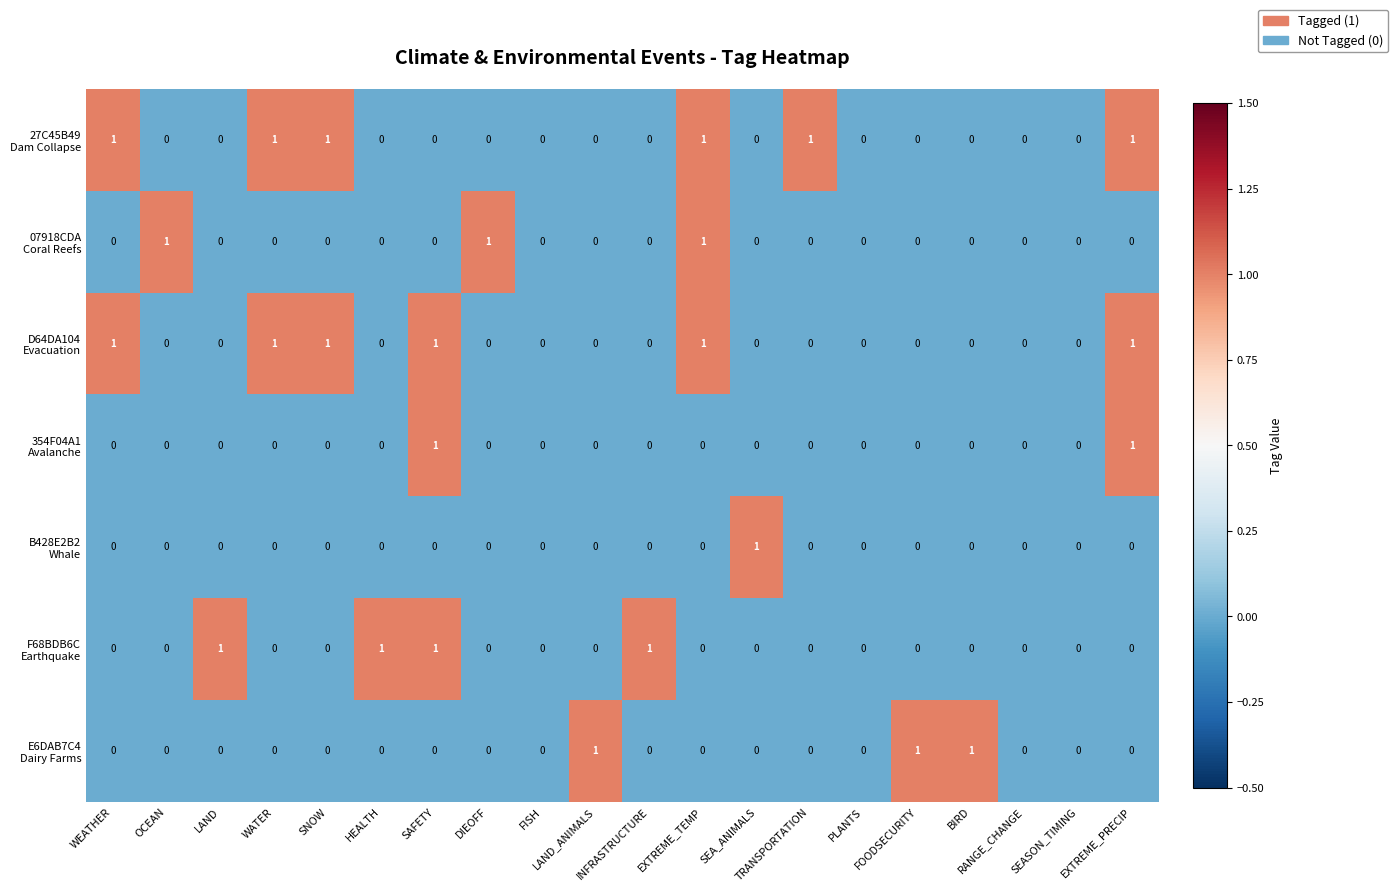

Count the number of data series in this chart.

7